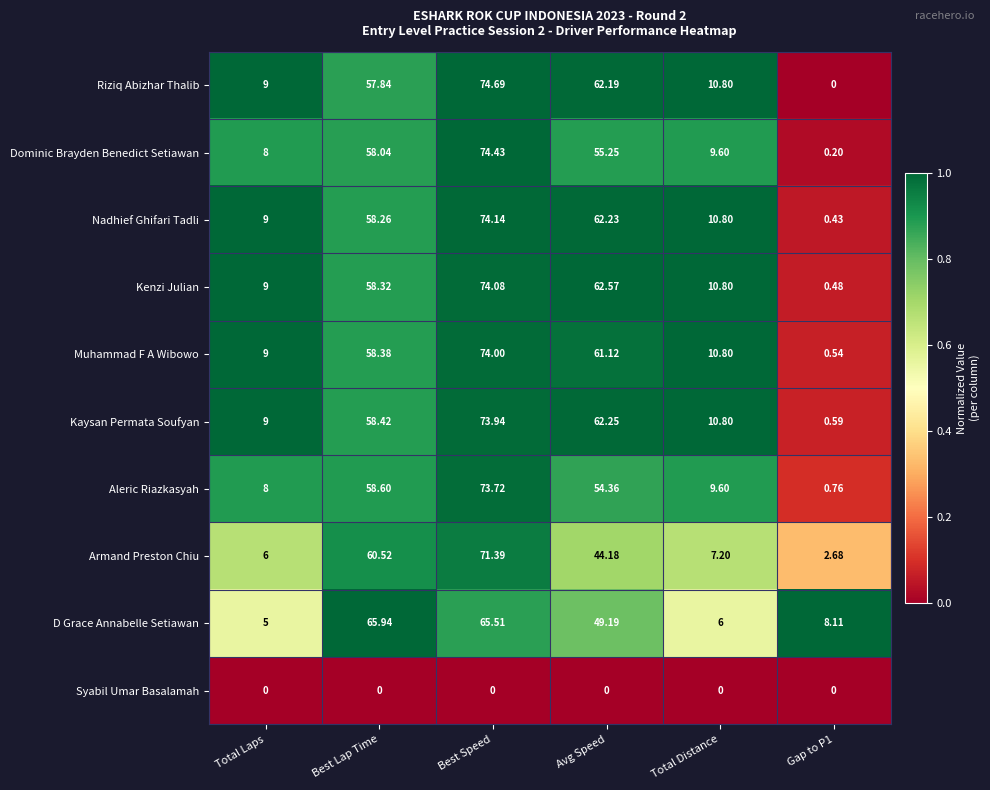

Is the value of Muhammad F A Wibowo at Avg Speed greater than the value of Aleric Riazkasyah at Best Speed?

No